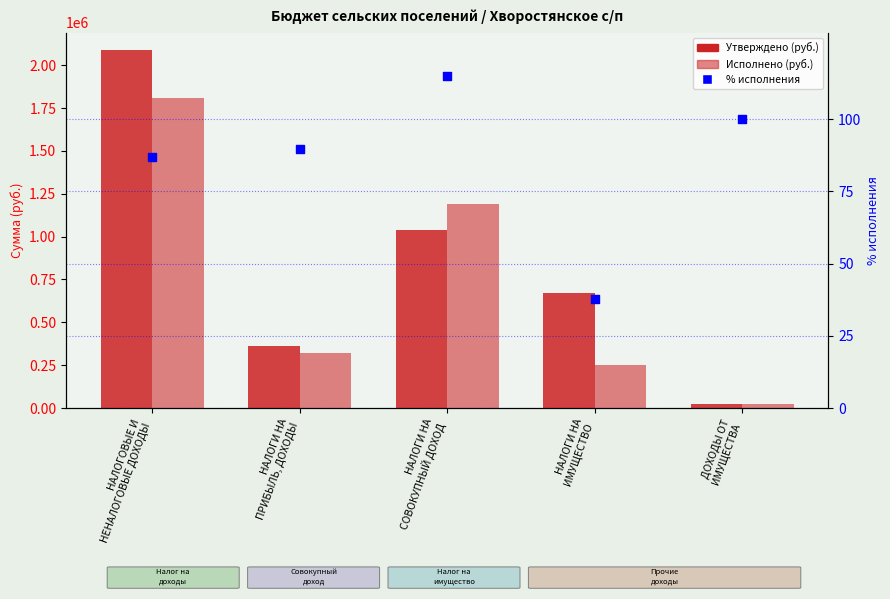

Which series has the widest spread of Y values?

Утверждено